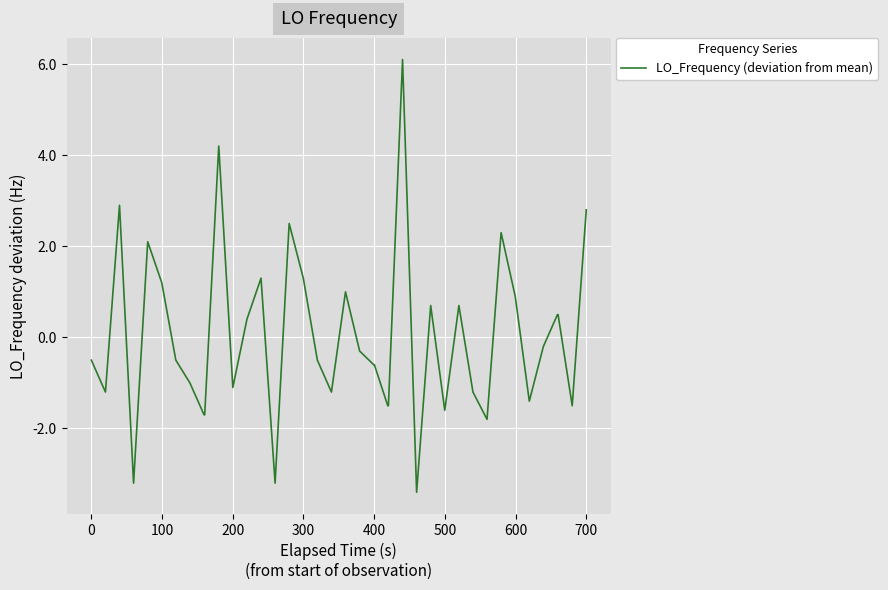

True or false: the data has more than 1 interior local peaks.

True